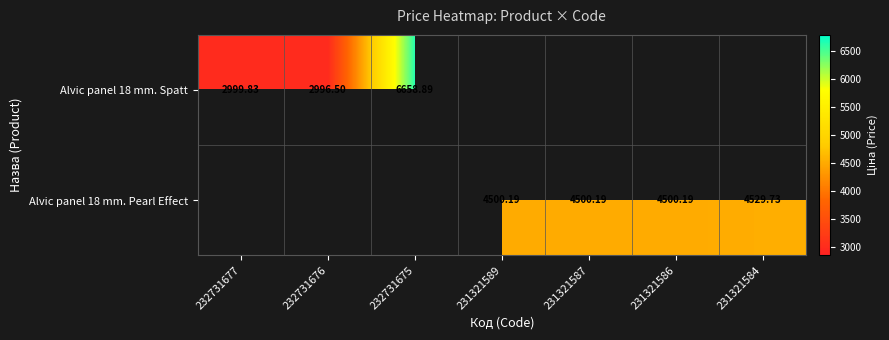

Is the value of Alvic panel 18 mm. Spatt at 232731675 greater than the value of Alvic panel 18 mm. Pearl Effect at 231321584?

Yes